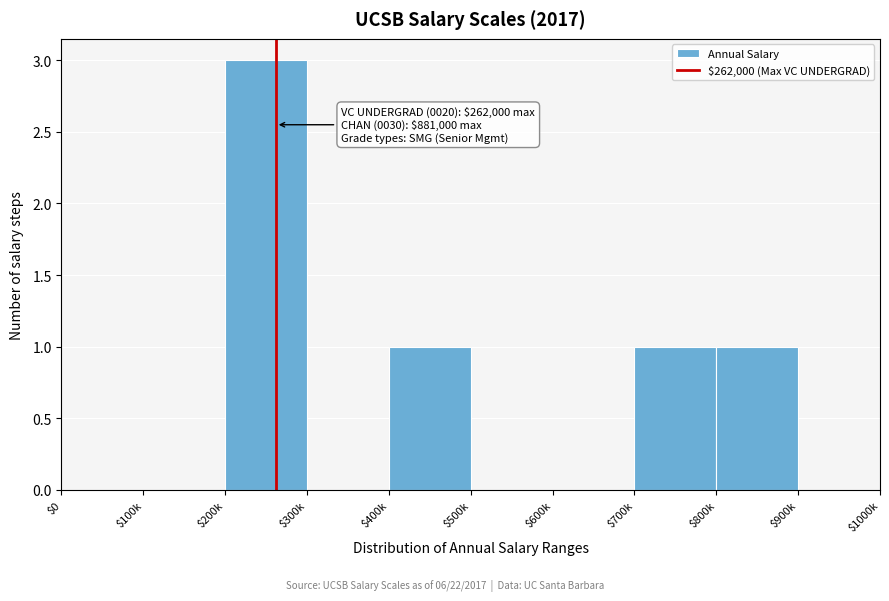

What is the maximum value shown in the chart?

3